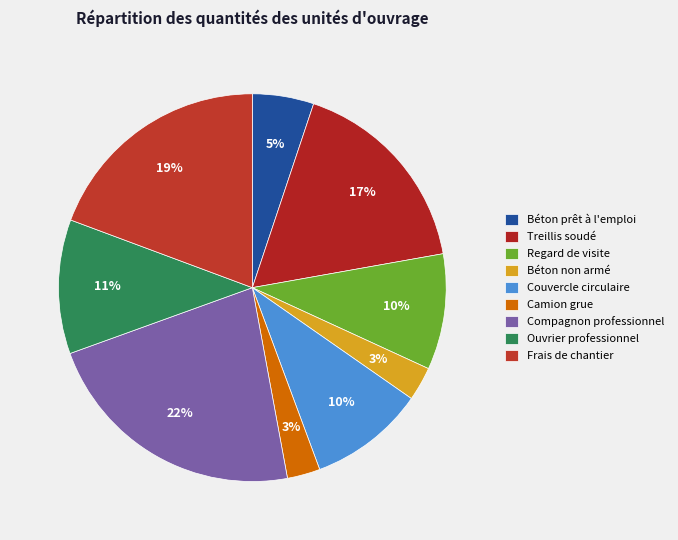

What is the smallest slice in the pie chart?

Camion grue